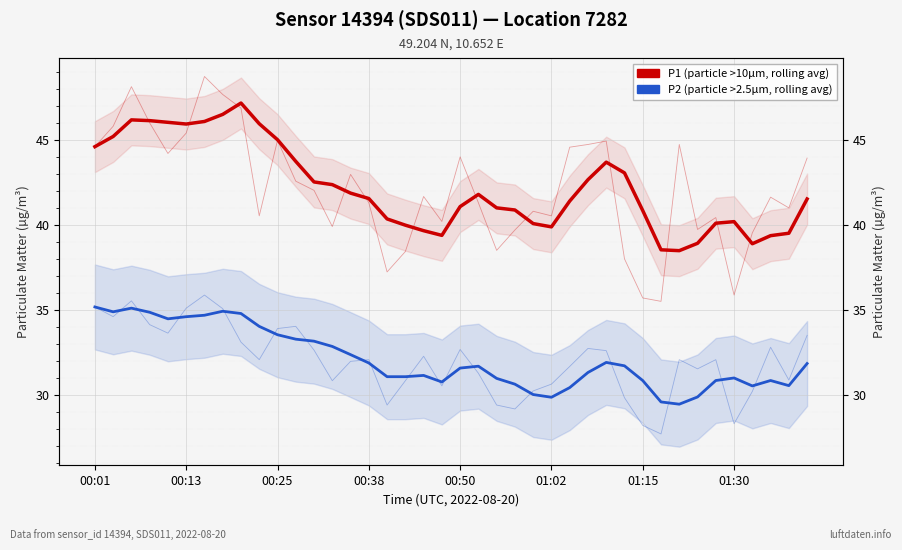

True or false: P1 (particle >10µm, rolling avg) and P2 (particle >2.5µm, rolling avg) cross at least once.

False